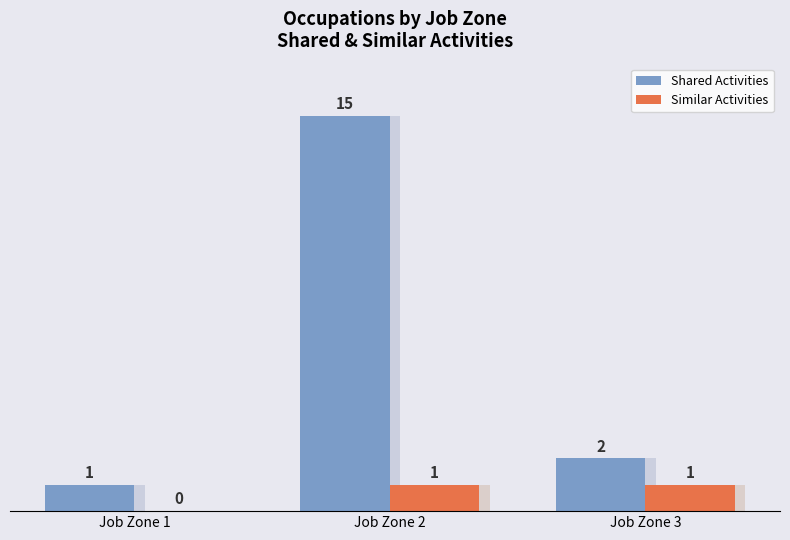

At how many categories does at least one series exceed 13?

1